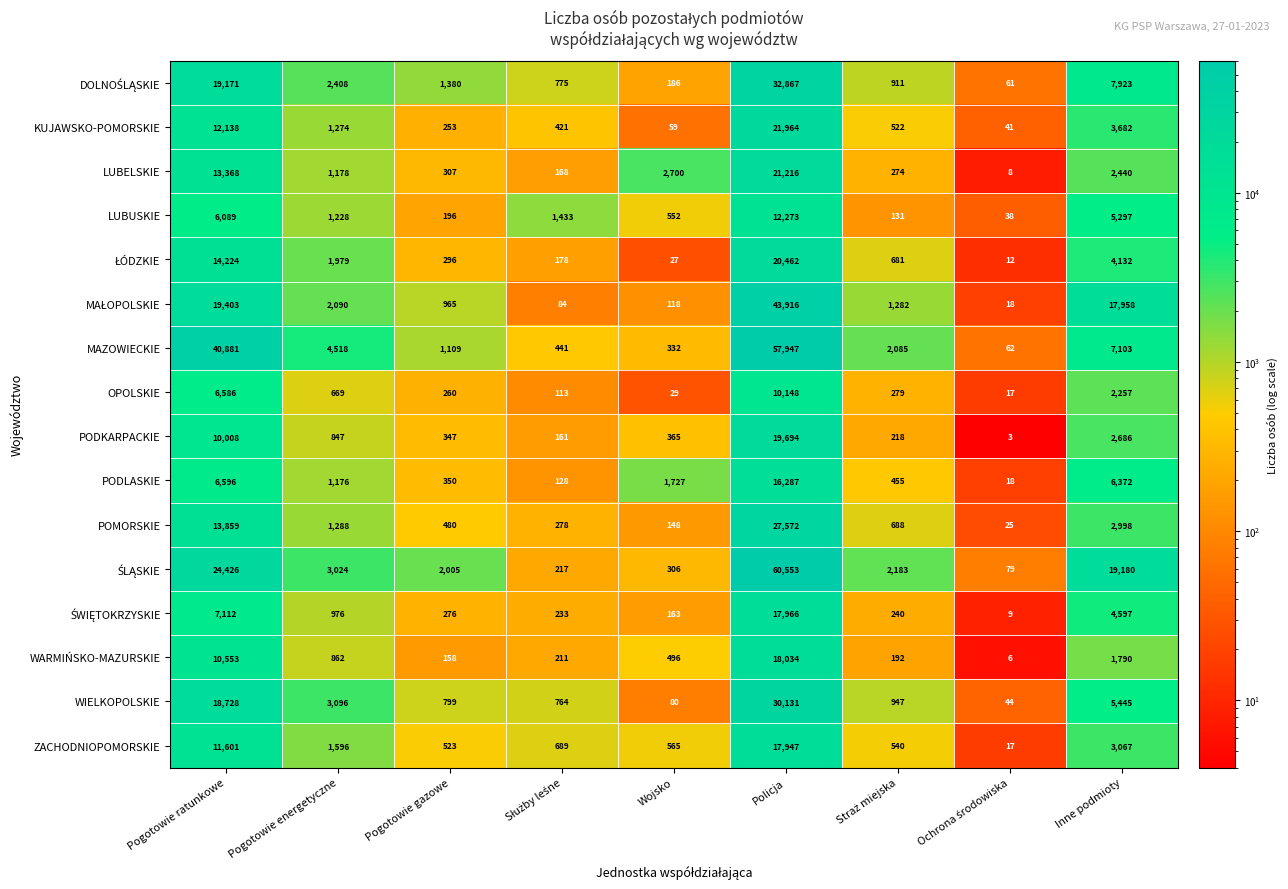

Count the number of categories in the chart.

9